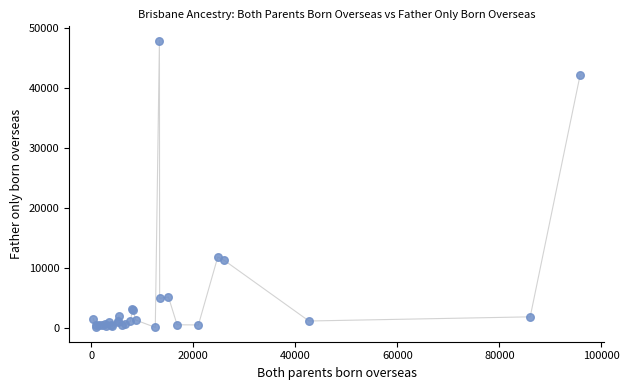

What Y value in the scatter plot is closest to 23973?

11816